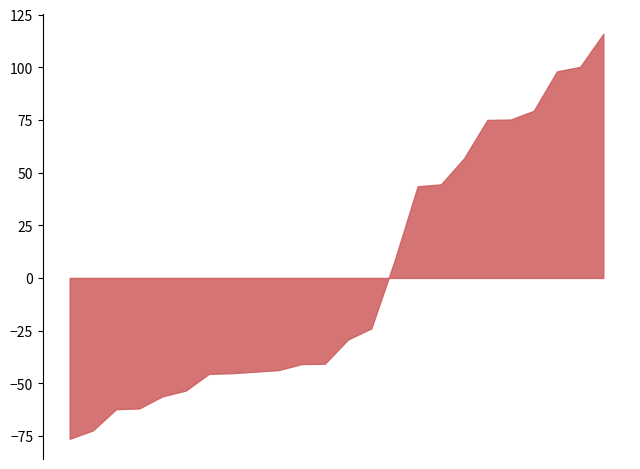

How many lines are shown in the chart?

1